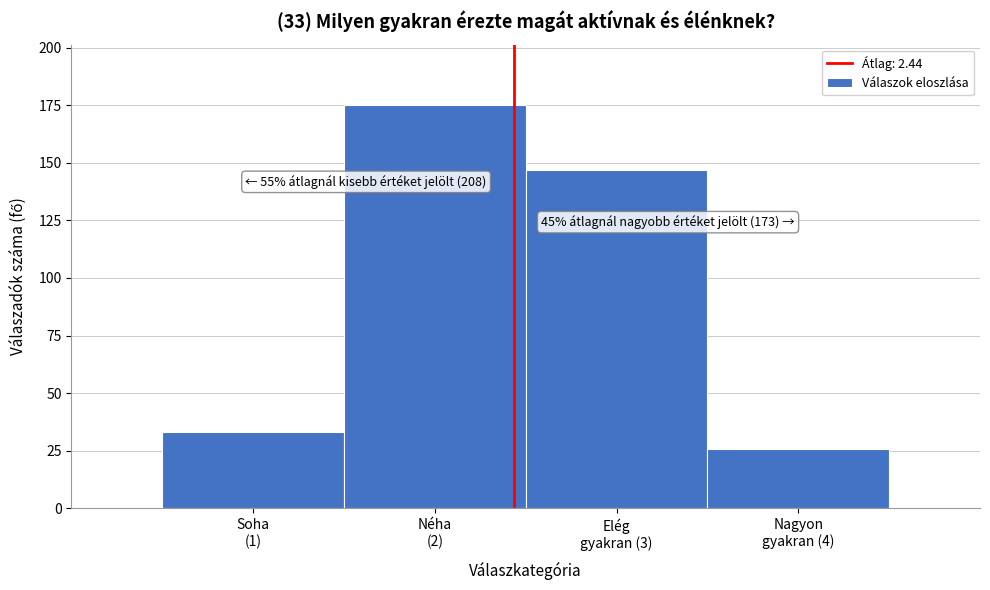

Reading left to right, what are all the values shown in this chart?

33	175	147	26